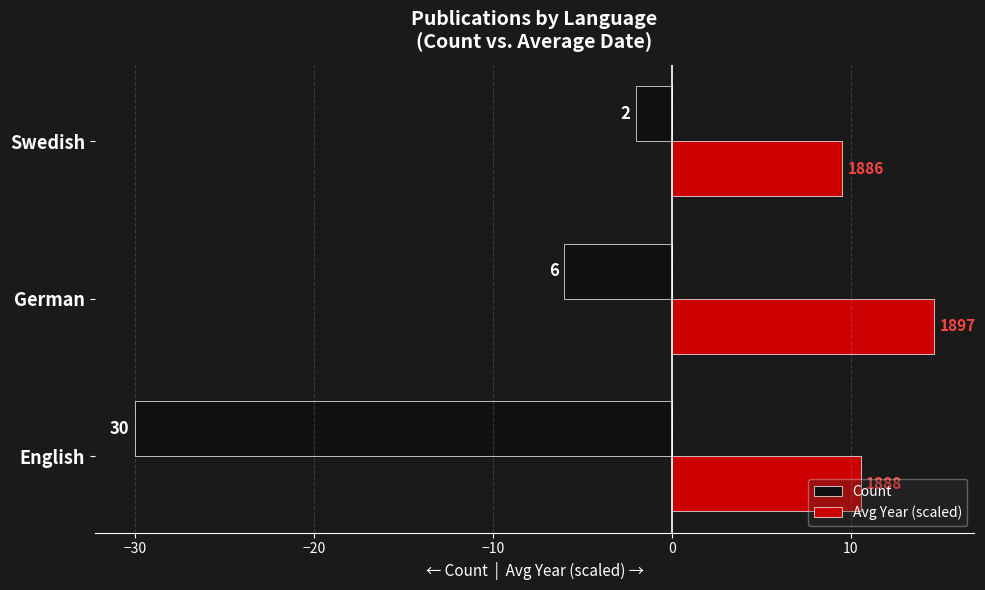

What is the value of the Avg Year (scaled) bar at the 3rd from the left?

9.5